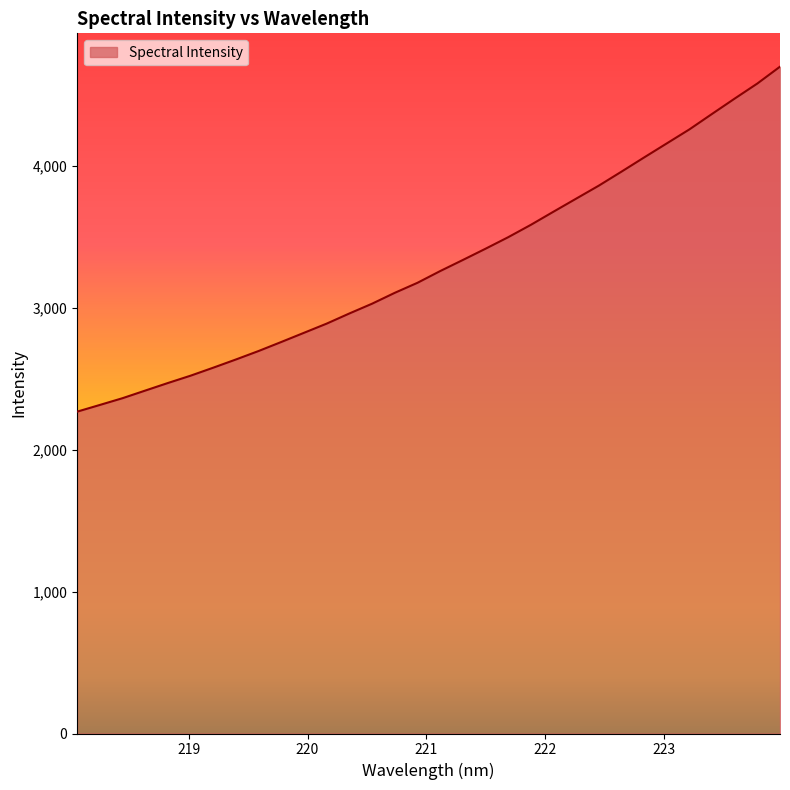

What is the difference between the maximum and minimum values?

2432.6